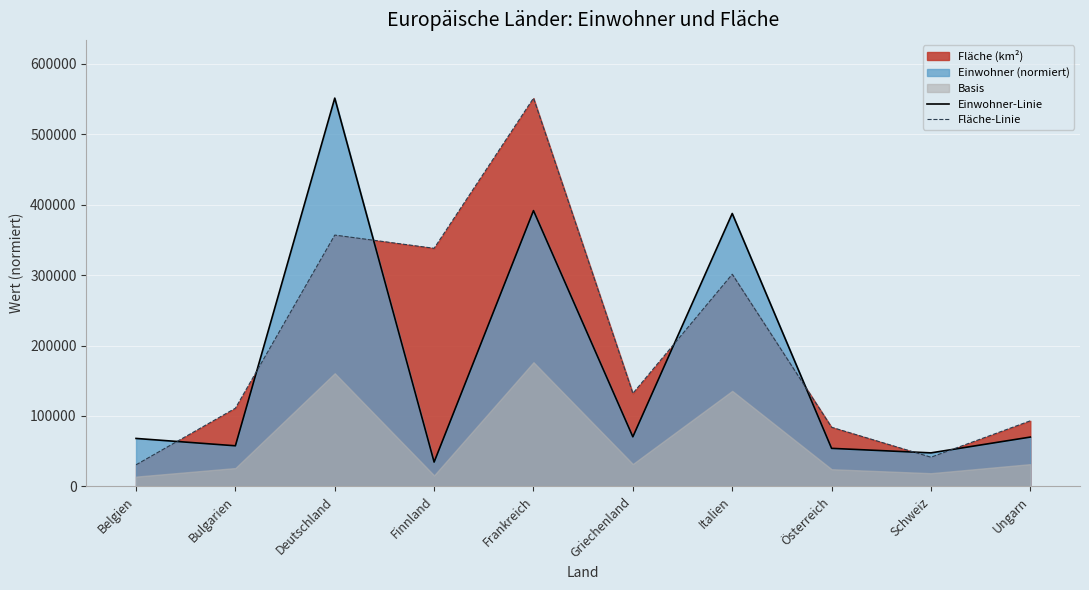

How many lines are shown in the chart?

2